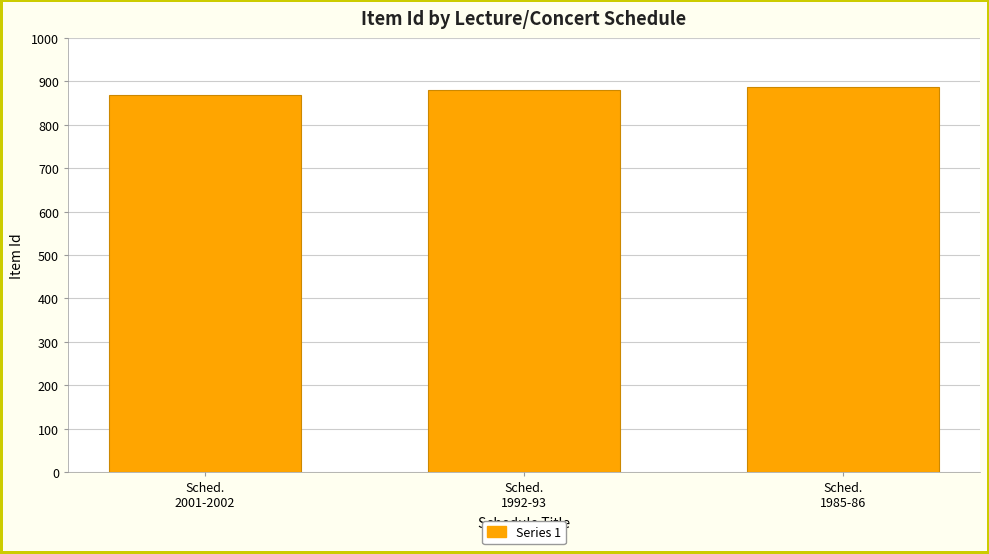

The value at Sched.
1992-93 is 247. True or false?

False